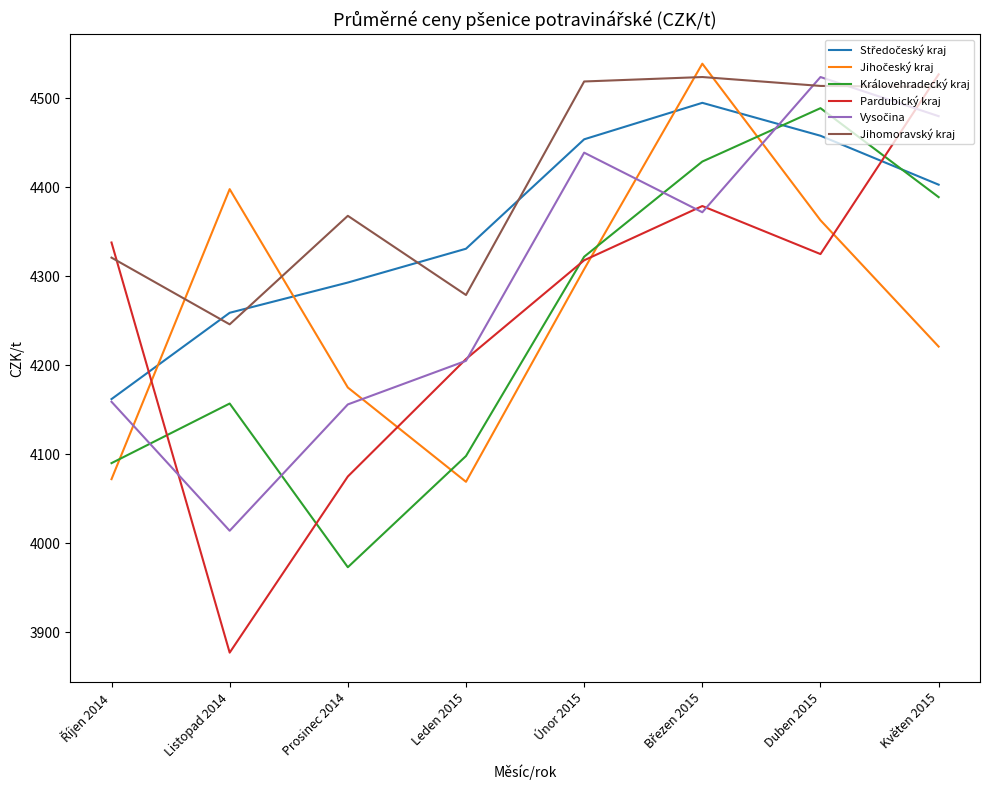

How many interior local valleys does the Královehradecký kraj series have?

1